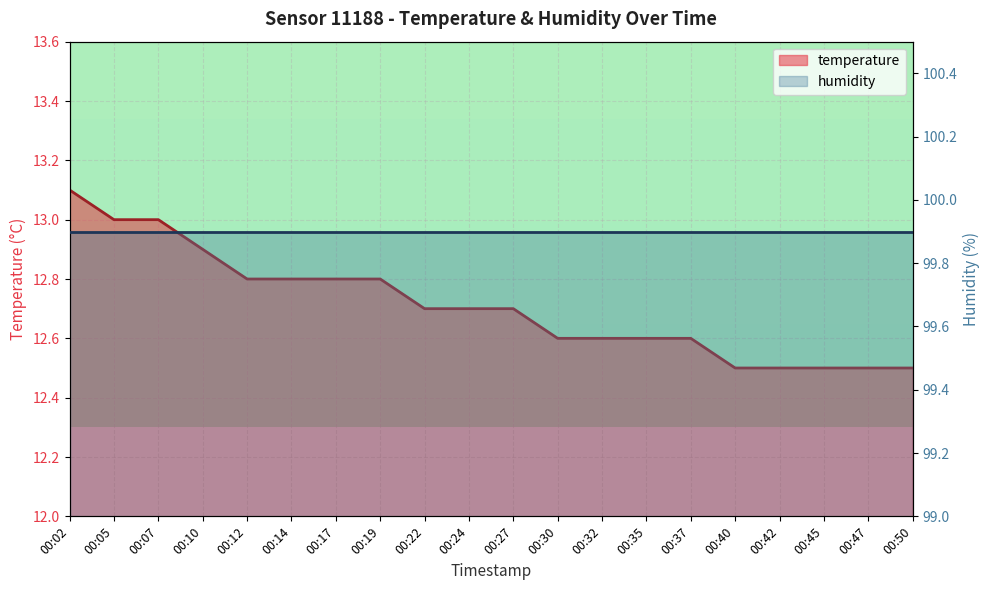

Reading left to right, list all the values displayed in this chart.

13.1	13.0	13.0	12.9	12.8	12.8	12.8	12.8	12.7	12.7	12.7	12.6	12.6	12.6	12.6	12.5	12.5	12.5	12.5	12.5